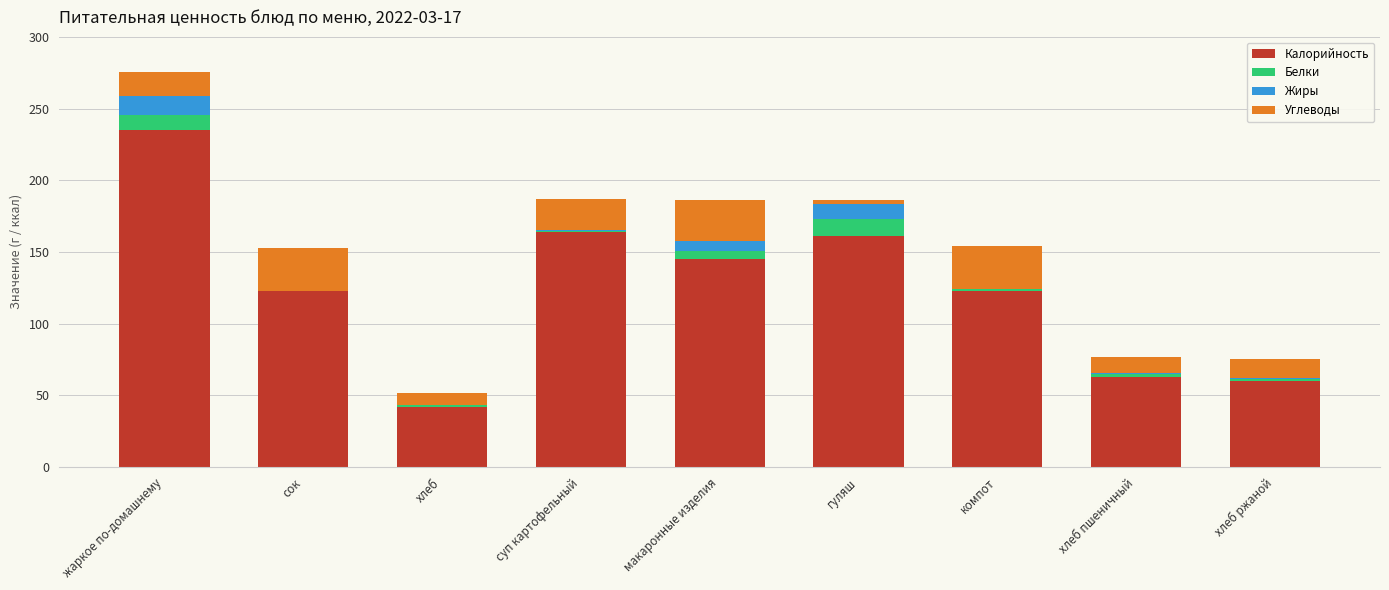

Is it true that Калорийность equals 96.6 at суп картофельный?

False